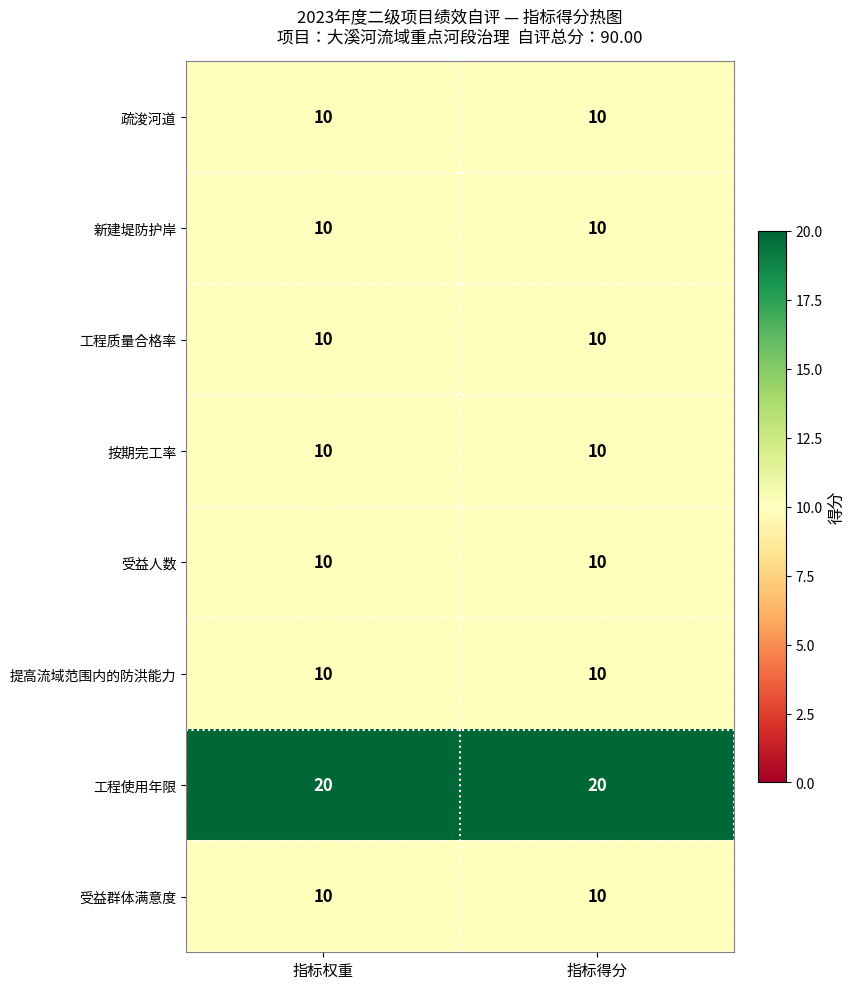

At how many categories does at least one series exceed 17?

2